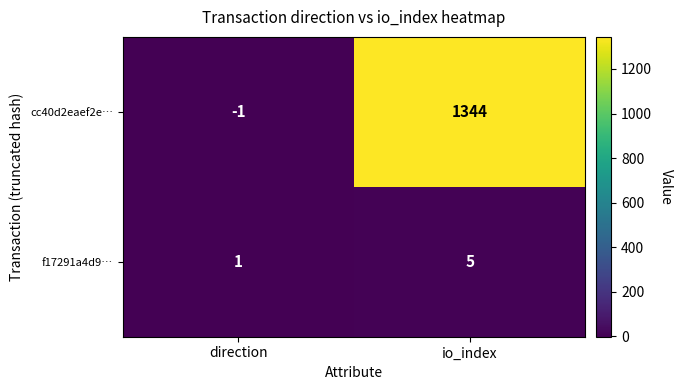

Rank the series at io_index from highest to lowest value.

cc40d2eaef2e…, f17291a4d9…